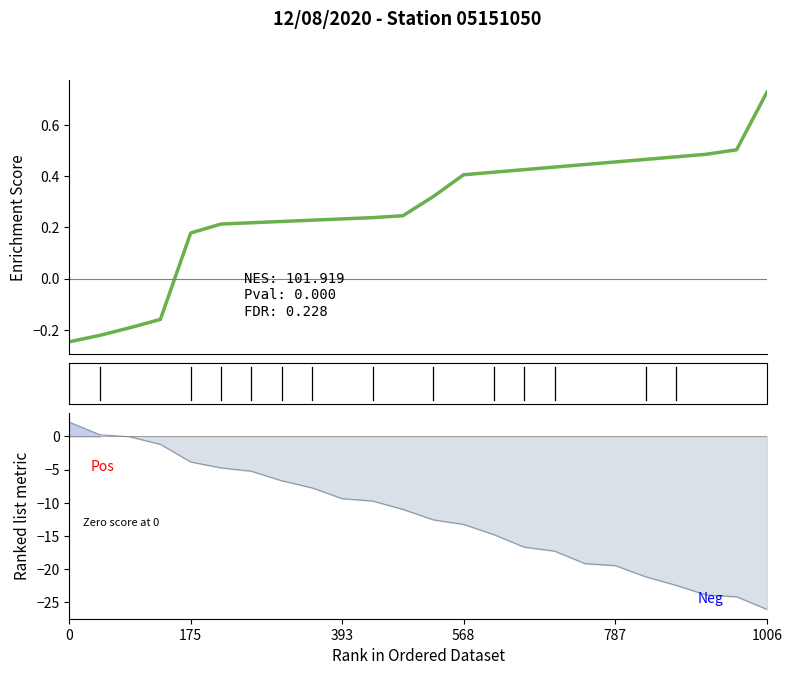

The Enrichment Score series shows 0.4 at 393. True or false?

False